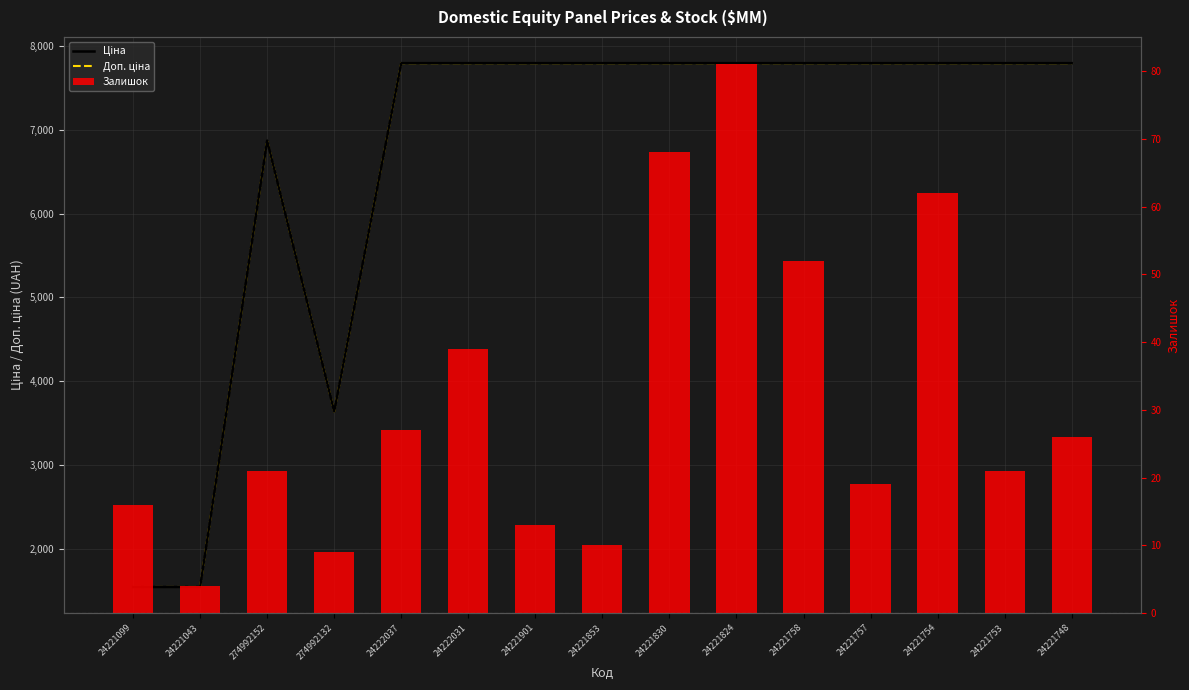

How many groups of bars are there?

15